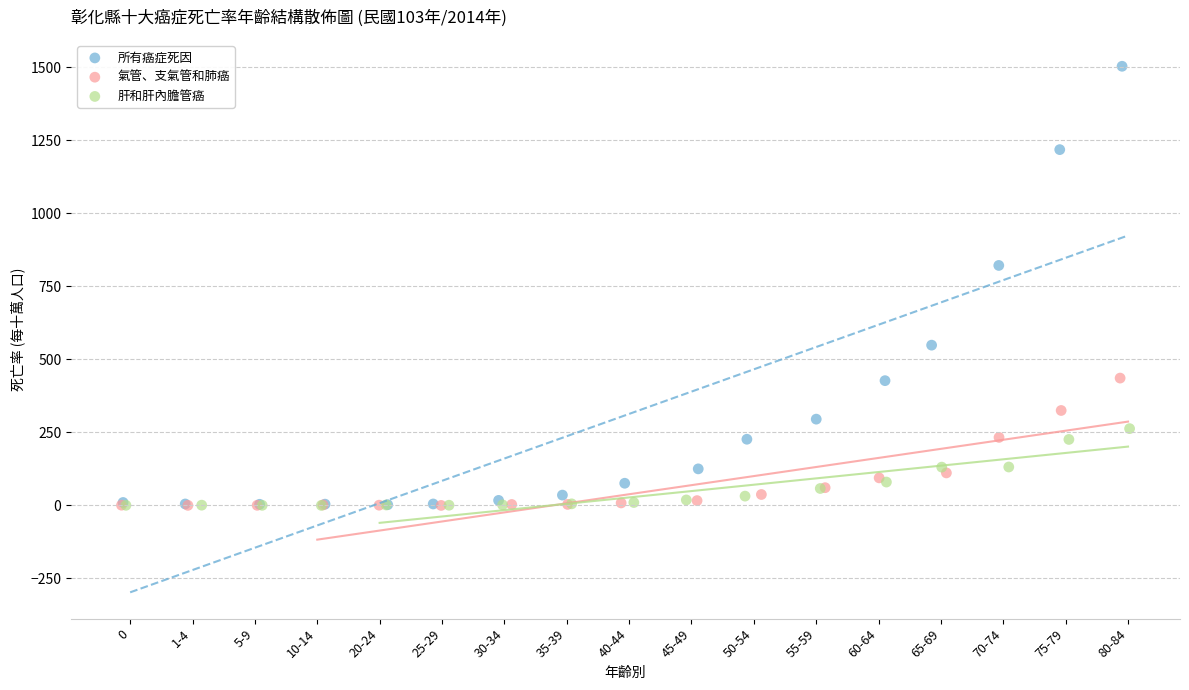

Which series reaches the maximum Y coordinate?

所有癌症死因